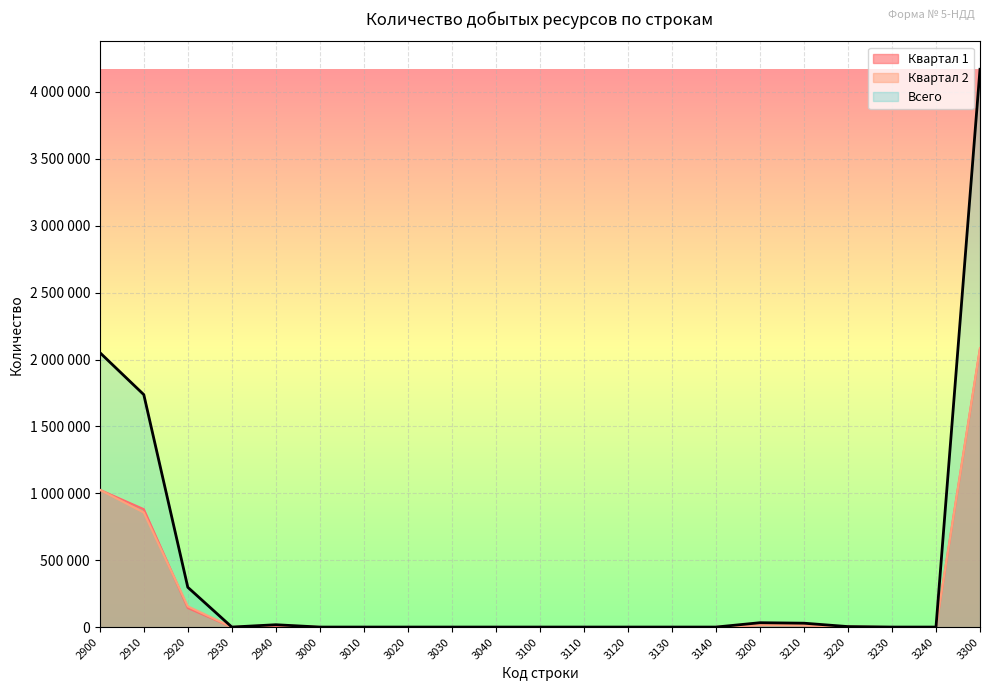

Count the number of data series in this chart.

3